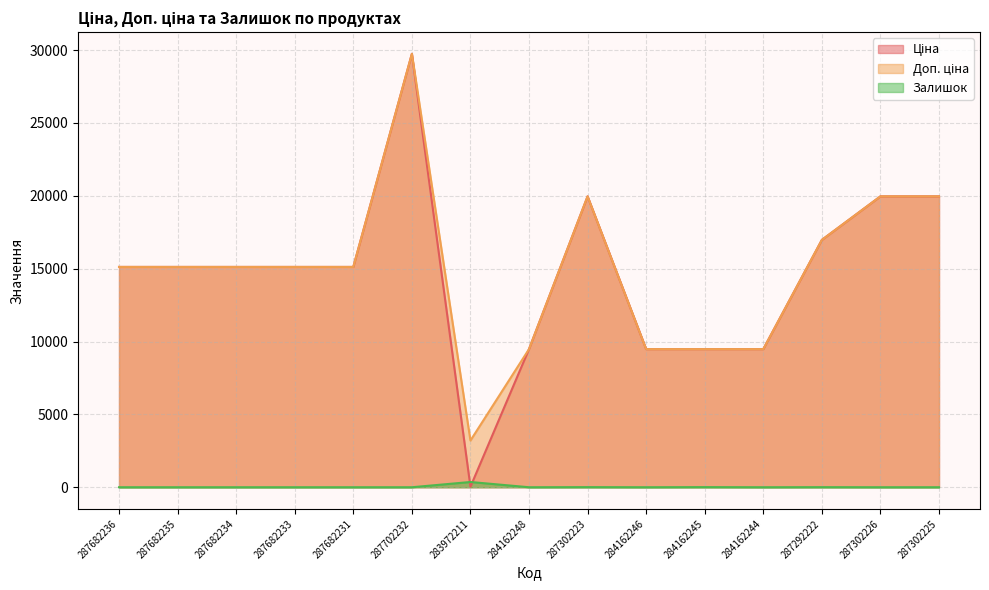

At how many categories does at least one series exceed 28251?

1